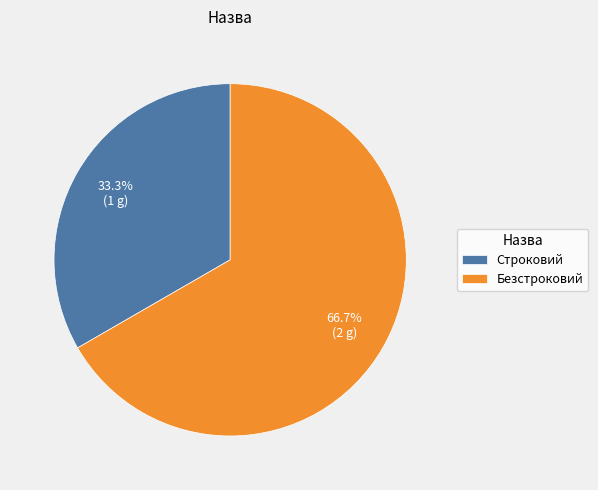

What is the ratio of the value at Строковий to the value at Безстроковий?

0.5